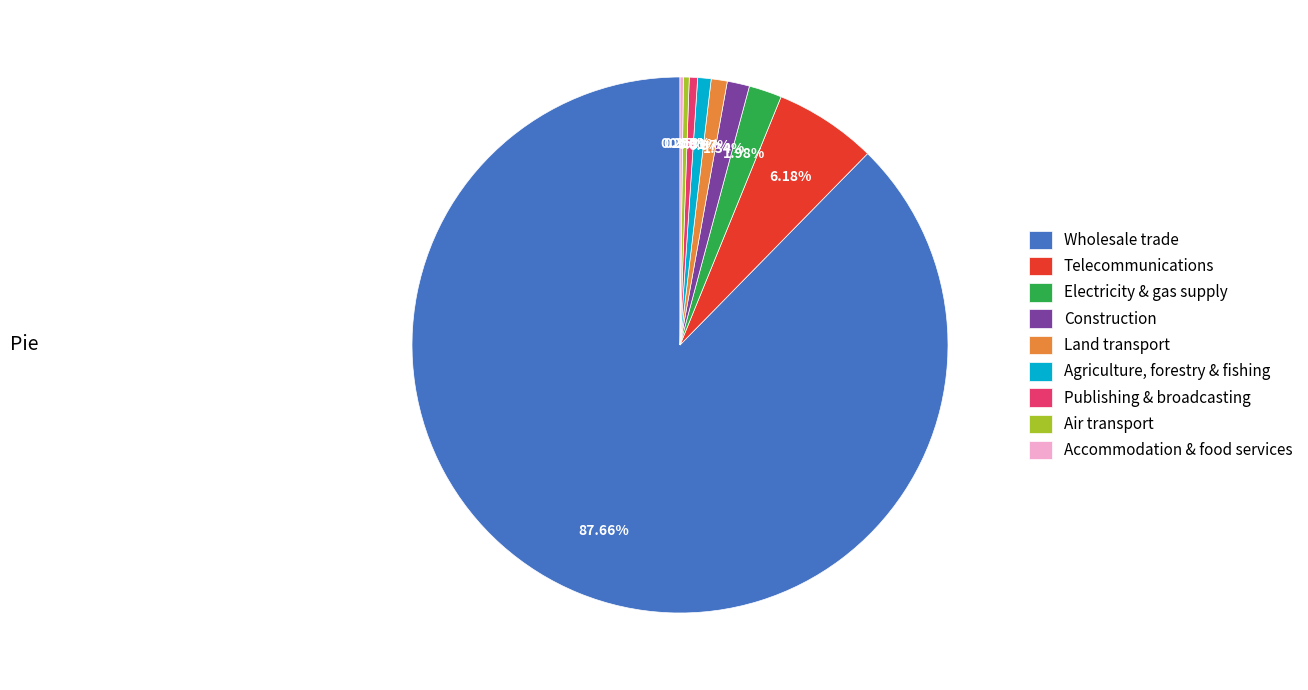

Which category has the biggest portion of the pie?

Wholesale trade